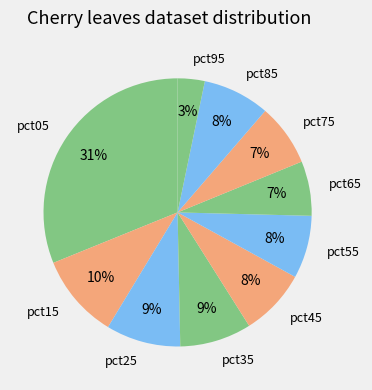

Is the sum of pct25 and pct05 greater than half?

No